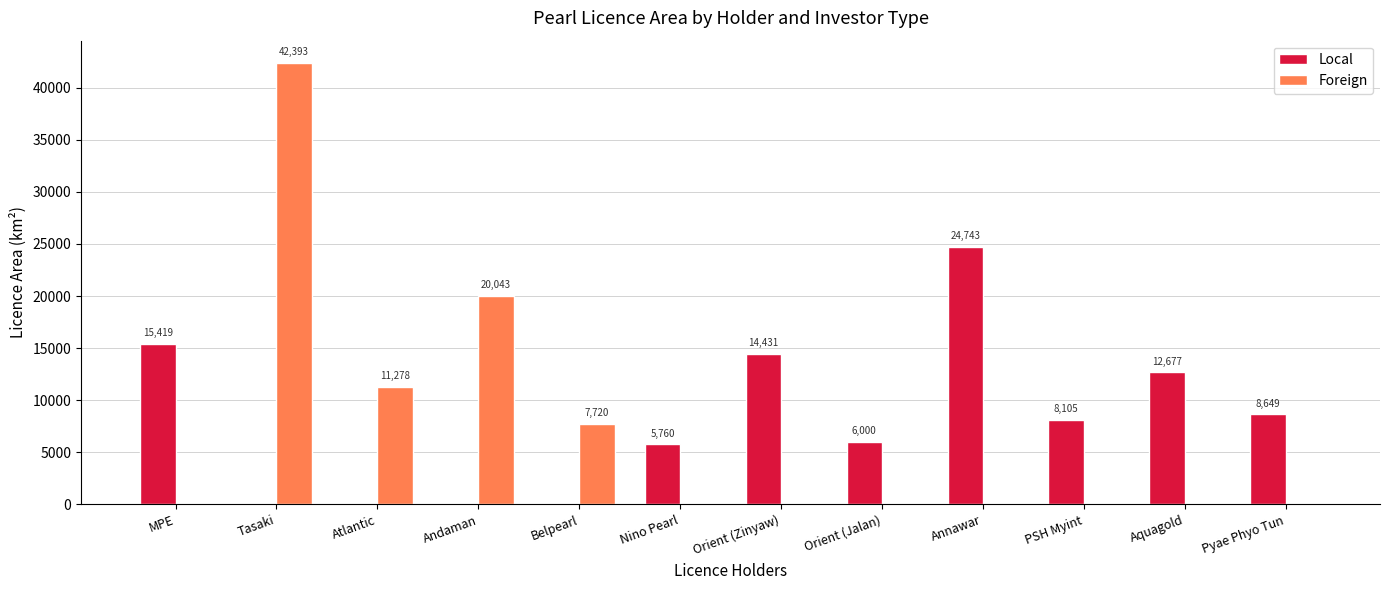

Read the Foreign value at Belpearl.

7719.6